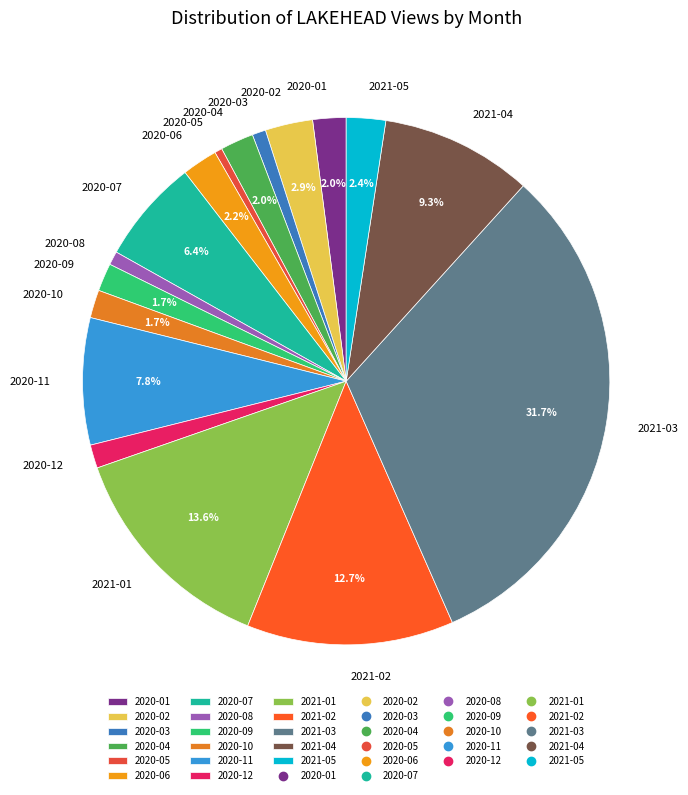

Does any single category account for the majority?

No